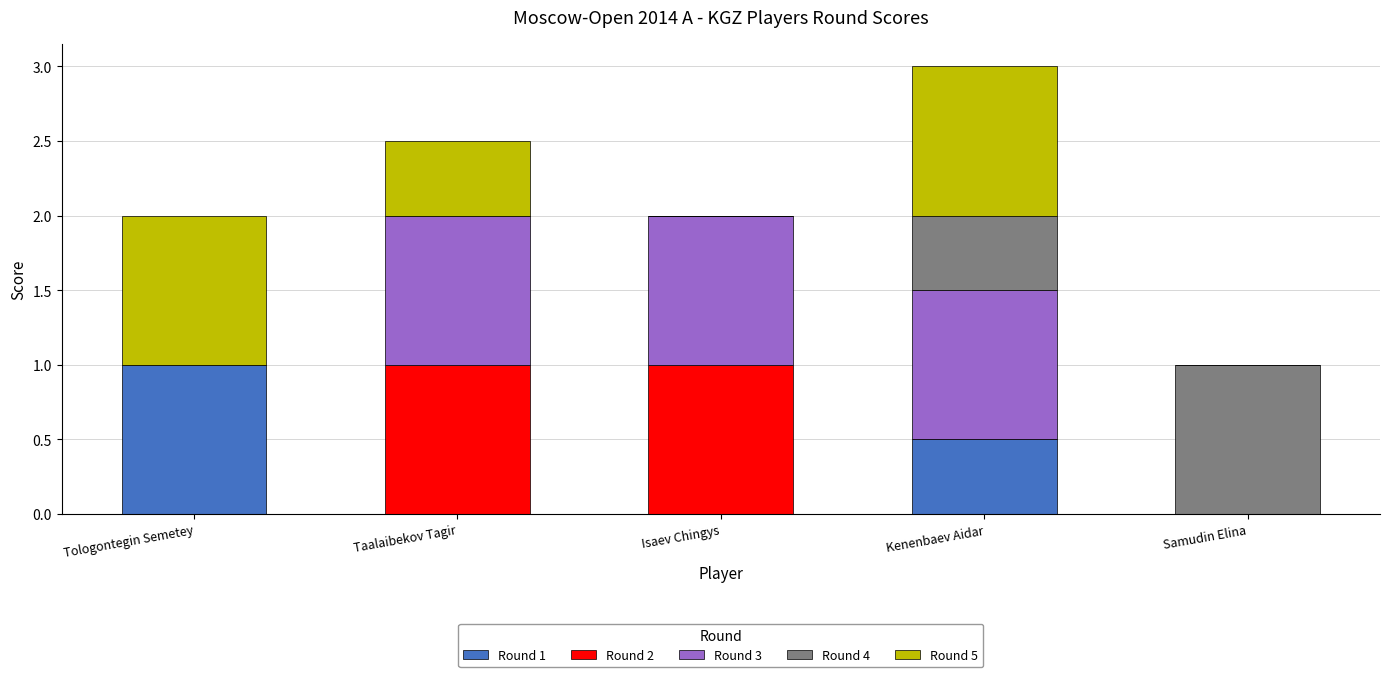

The Round 1 series shows 1.0 at Tologontegin Semetey. True or false?

True